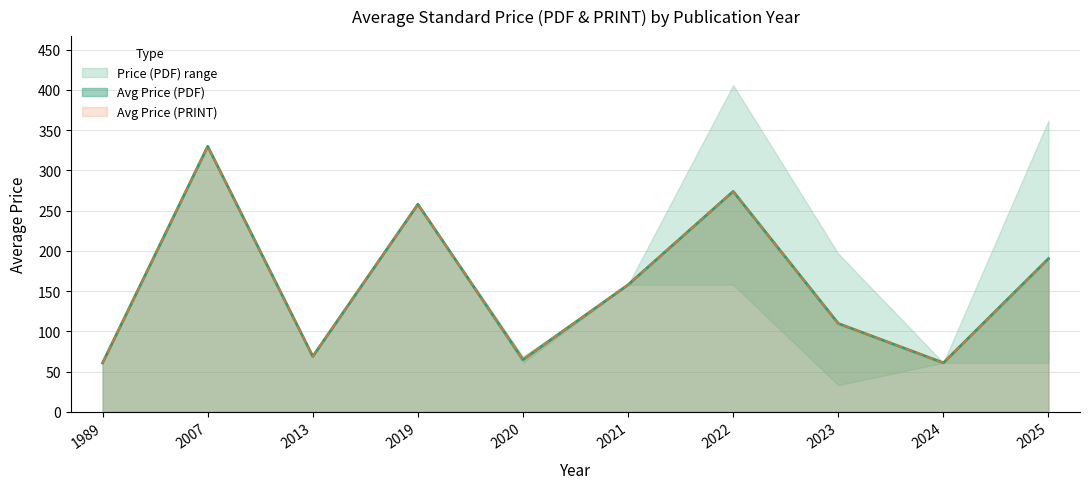

At which label does Avg Price (PRINT) first exceed 120?

2007